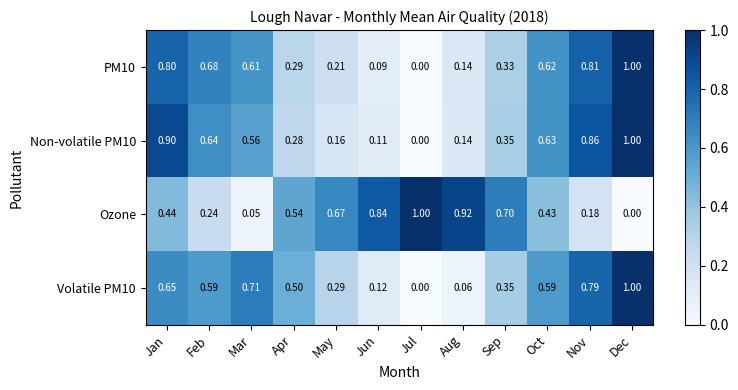

At which category is the sum across all series the highest?

Dec